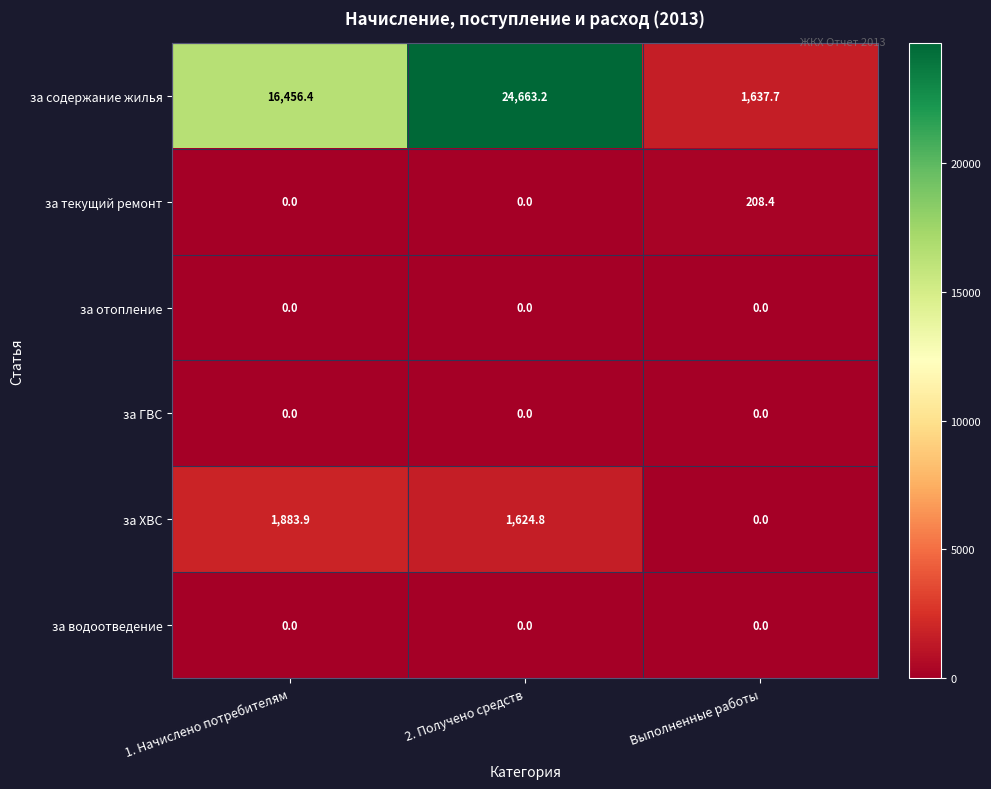

Which label corresponds to the largest value in the chart?

2. Получено средств